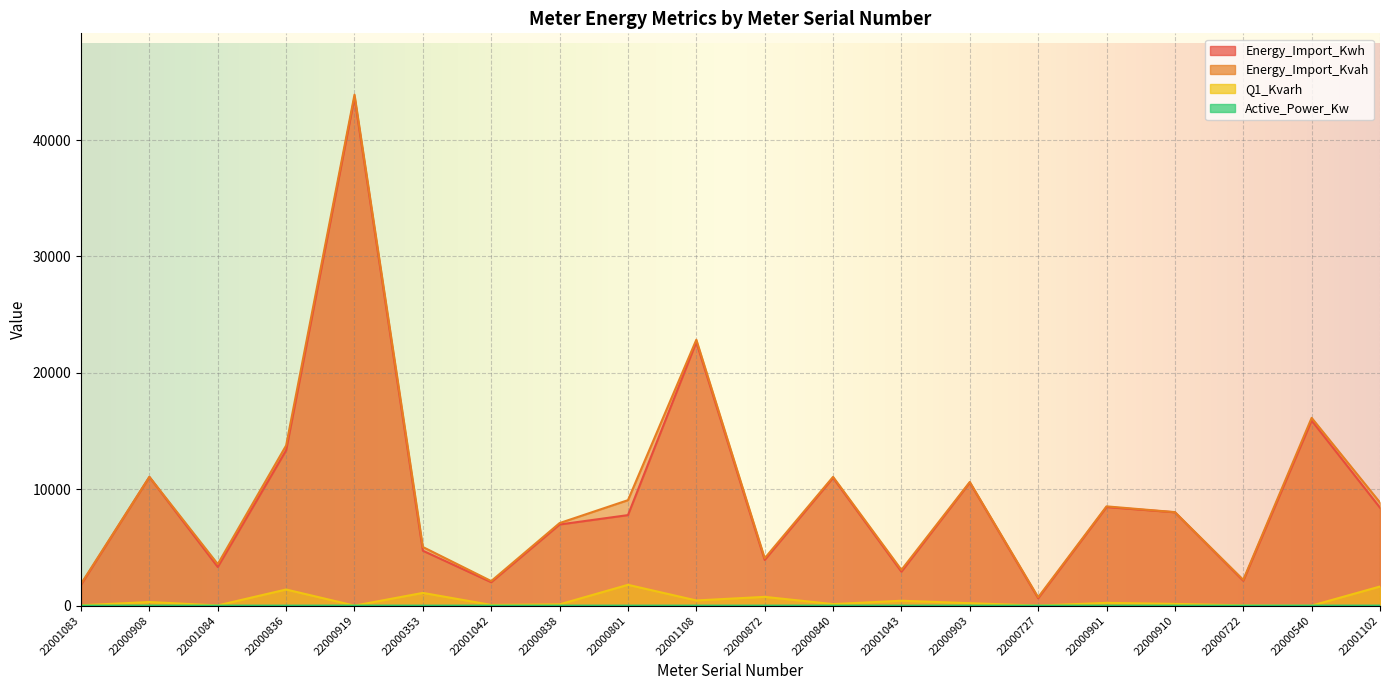

What is the label of the 20th point from the right?

22001083